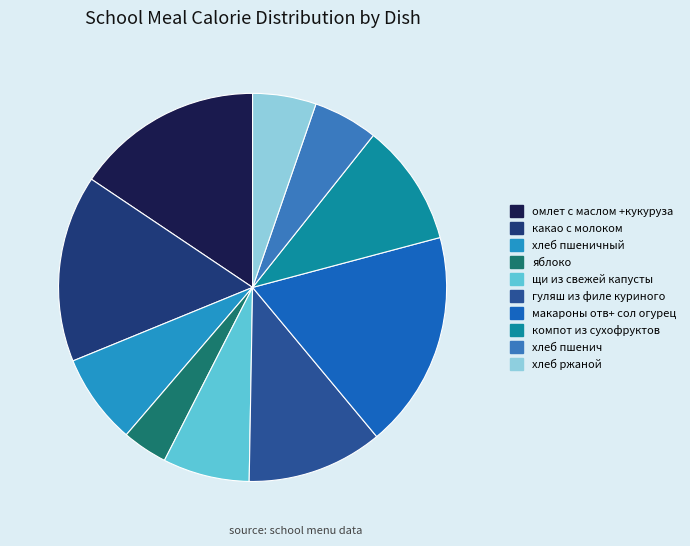

Count the number of slices in the pie.

10